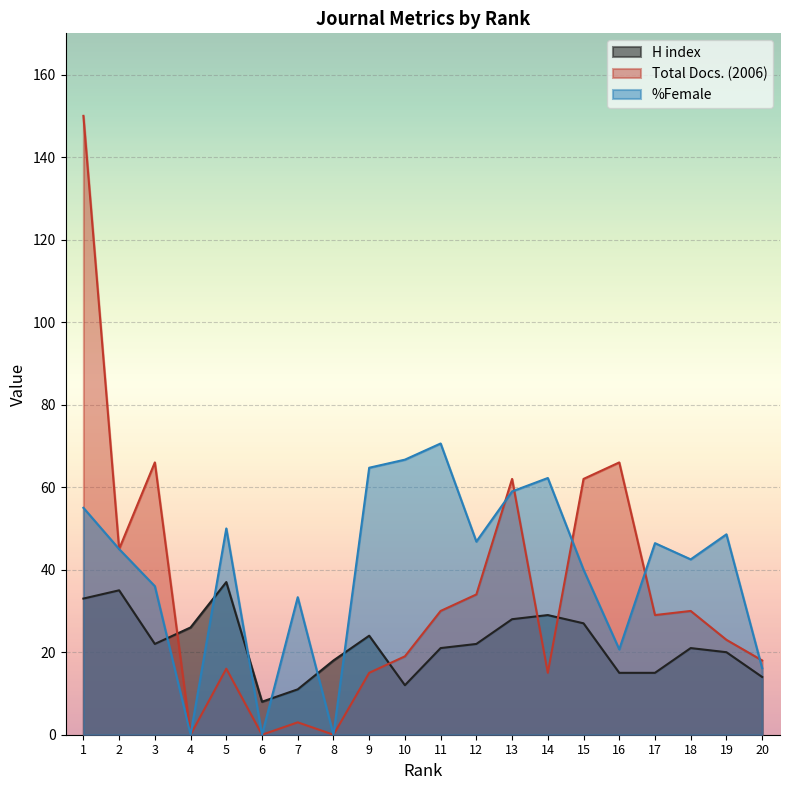

What is the difference between the second highest and minimum values in the H index series?

27.0